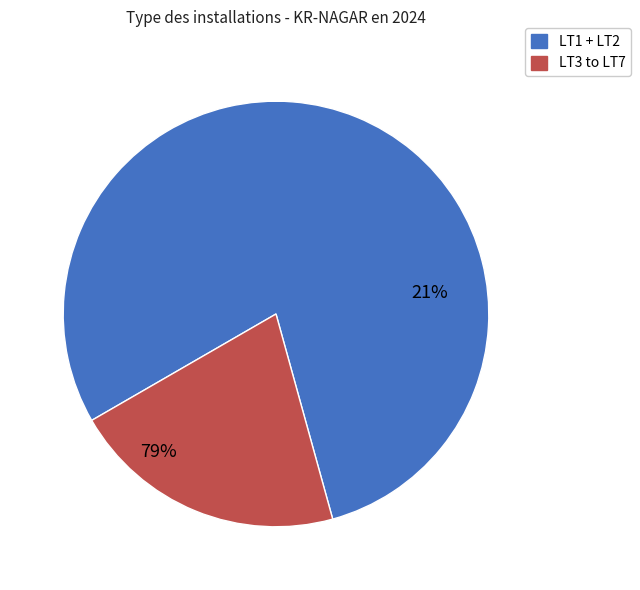

Is it true that LT7 is 11% of the pie?

False